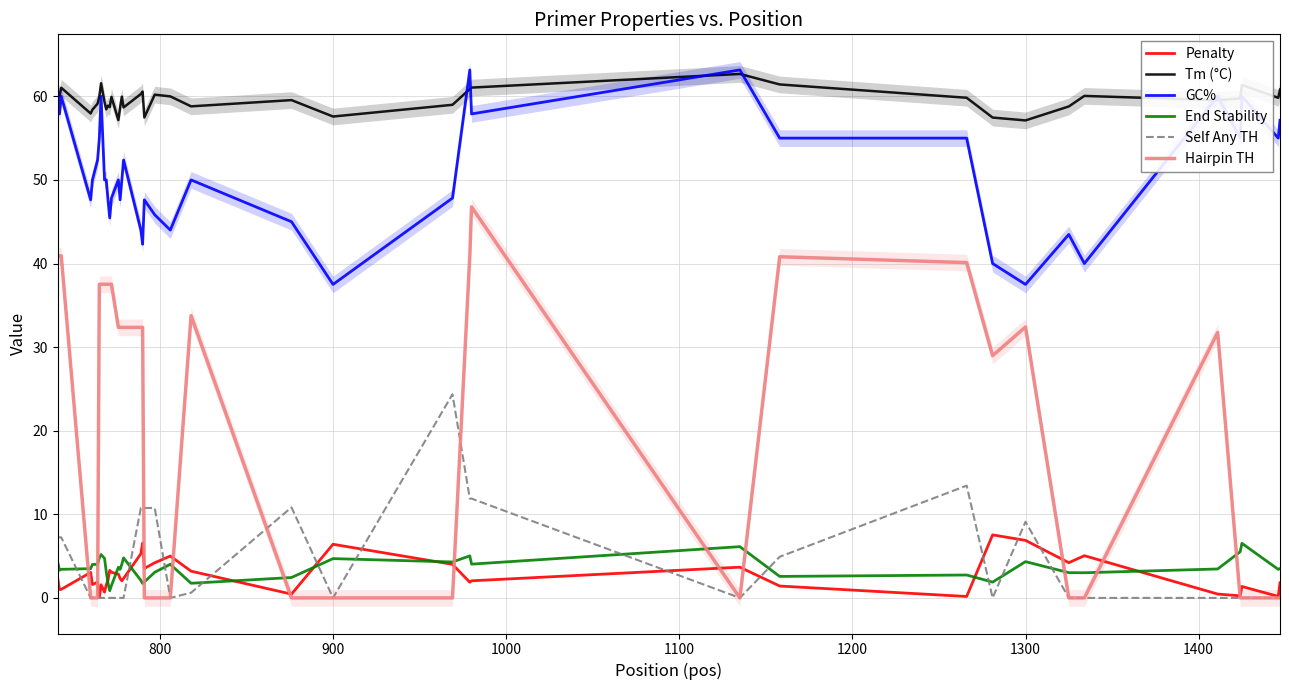

True or false: GC% and Self Any TH intersect in this chart.

False